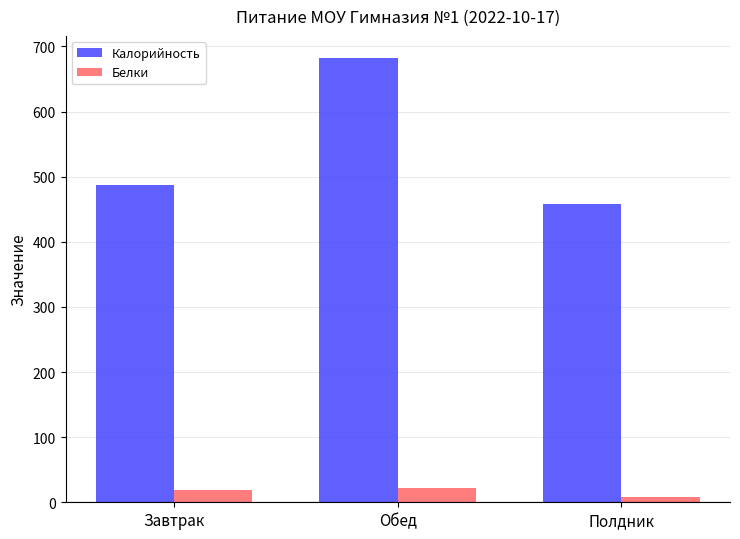

Which series has the largest total across all categories?

Калорийность